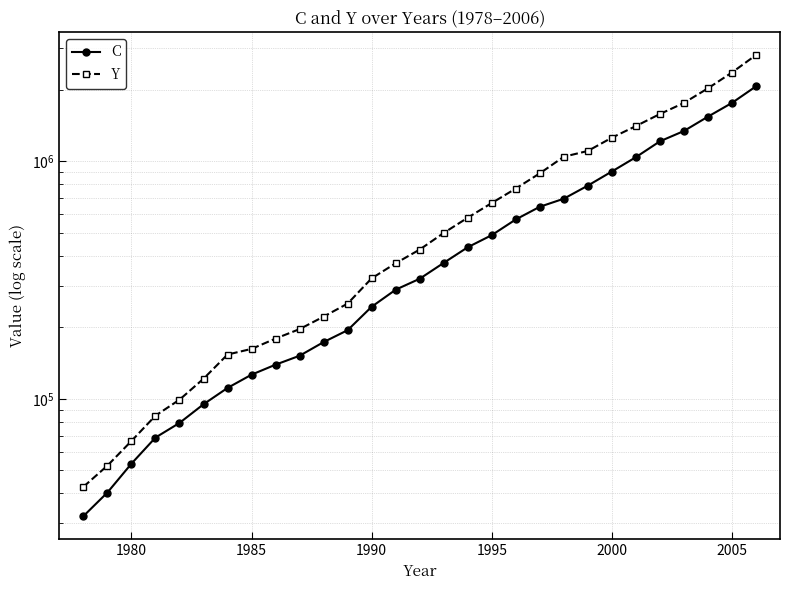

Which series has the largest total across all categories?

Y